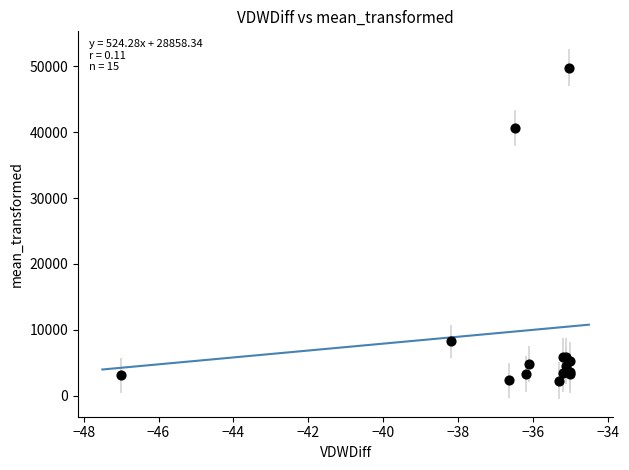

What Y value in the scatter plot is closest to 26046?

40679